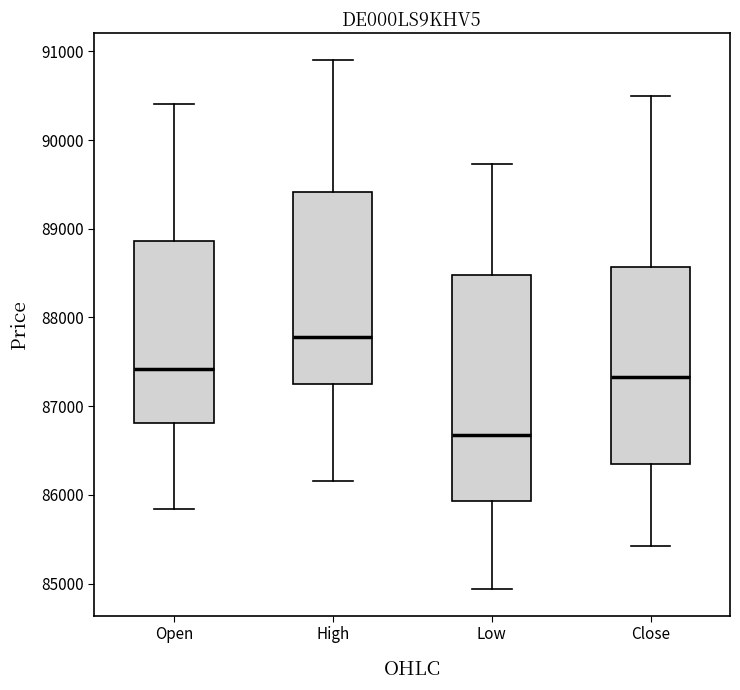

Where does the upper whisker of the box for Low end on the y-axis? The values are not printed on the chart, so give them approximately, as read against the axis.

89700